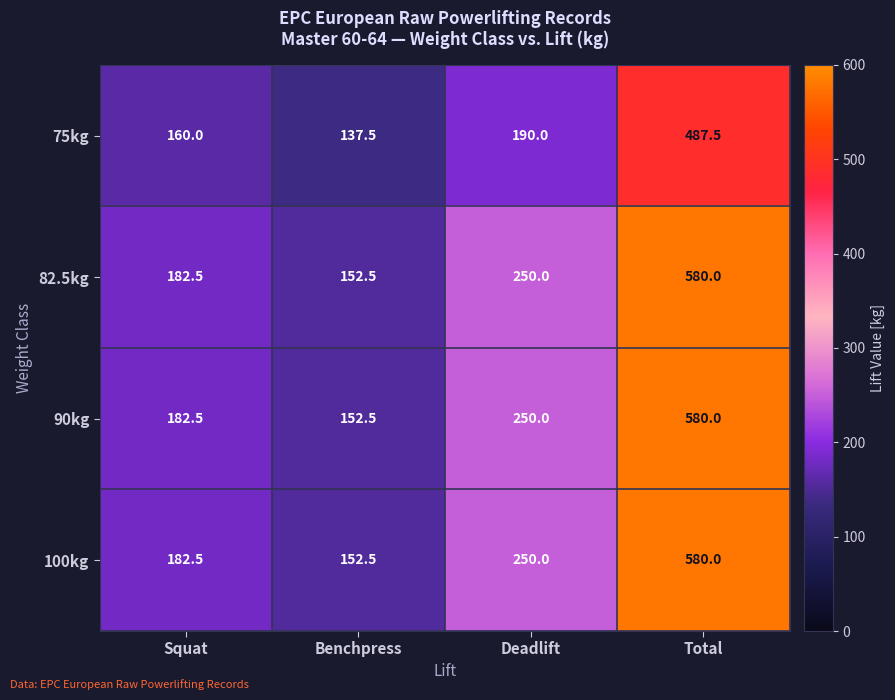

What is the sum of all 82.5kg values?

1165.0